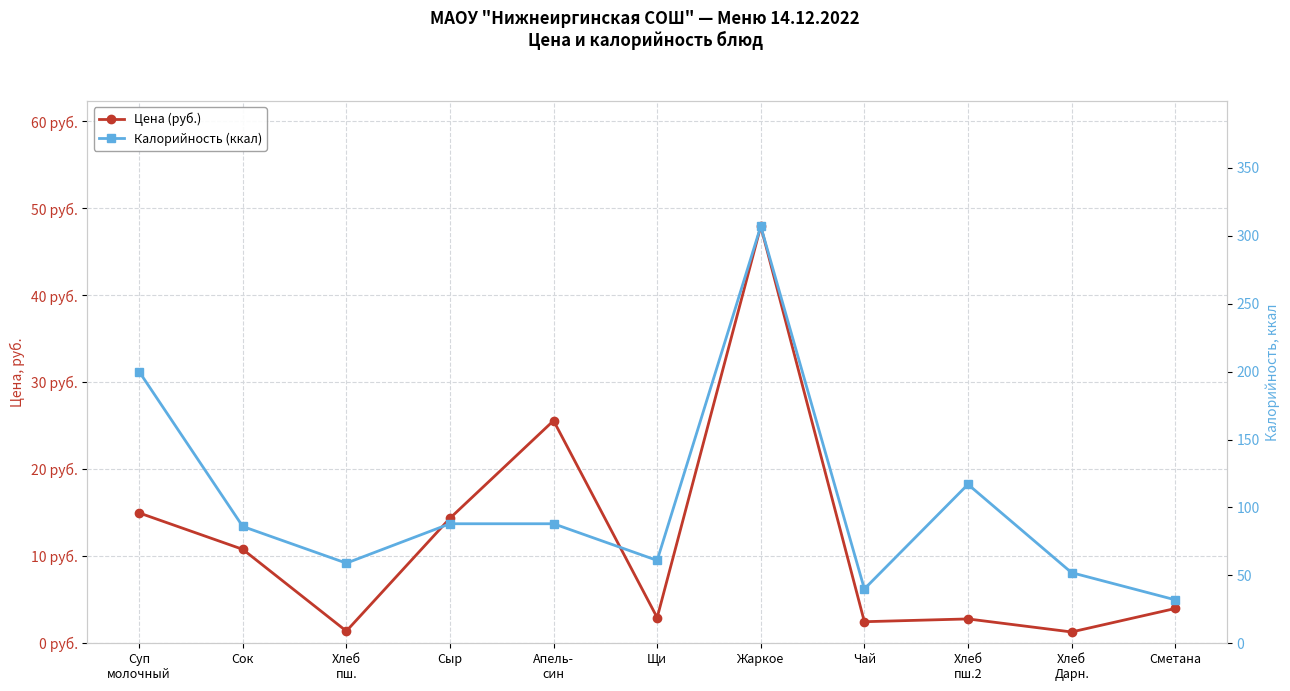

At Жаркое, list the series in order from smallest to largest.

Цена (руб.), Калорийность (ккал)